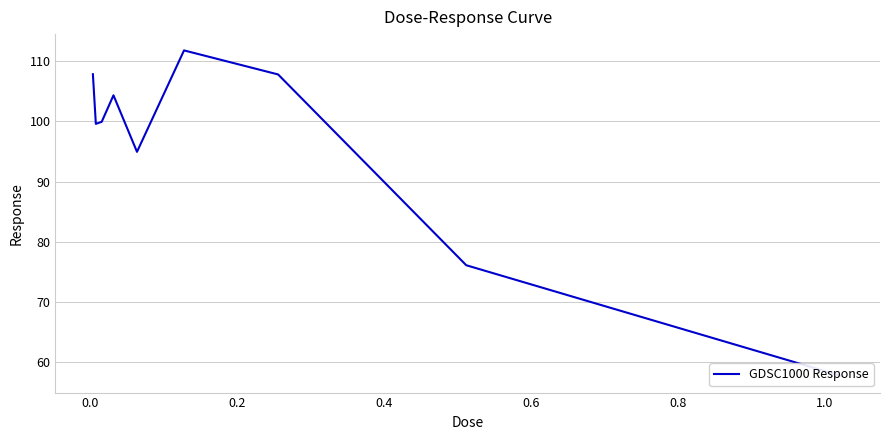

True or false: the data has more than 0 interior local peaks.

True